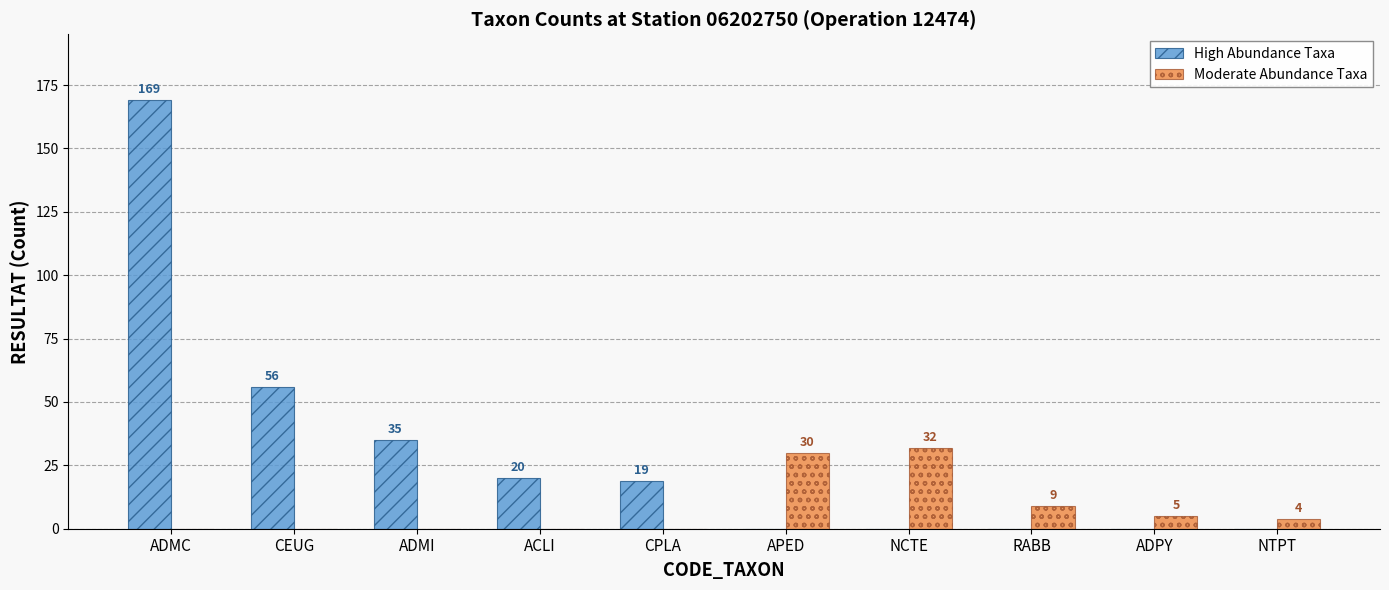

Reading left to right, transcribe all the data shown in this chart.

High Abundance Taxa: ADMC=169	CEUG=56	ADMI=35	ACLI=20	CPLA=19	APED=0	NCTE=0	RABB=0	ADPY=0	NTPT=0
Moderate Abundance Taxa: ADMC=0	CEUG=0	ADMI=0	ACLI=0	CPLA=0	APED=30	NCTE=32	RABB=9	ADPY=5	NTPT=4